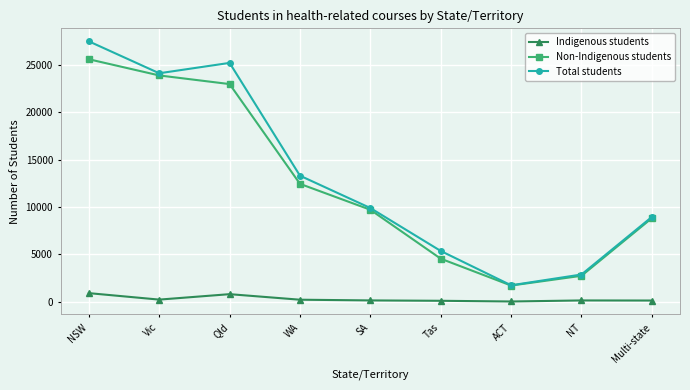

What is the difference between the maximum and minimum values in the Total students series?

25742